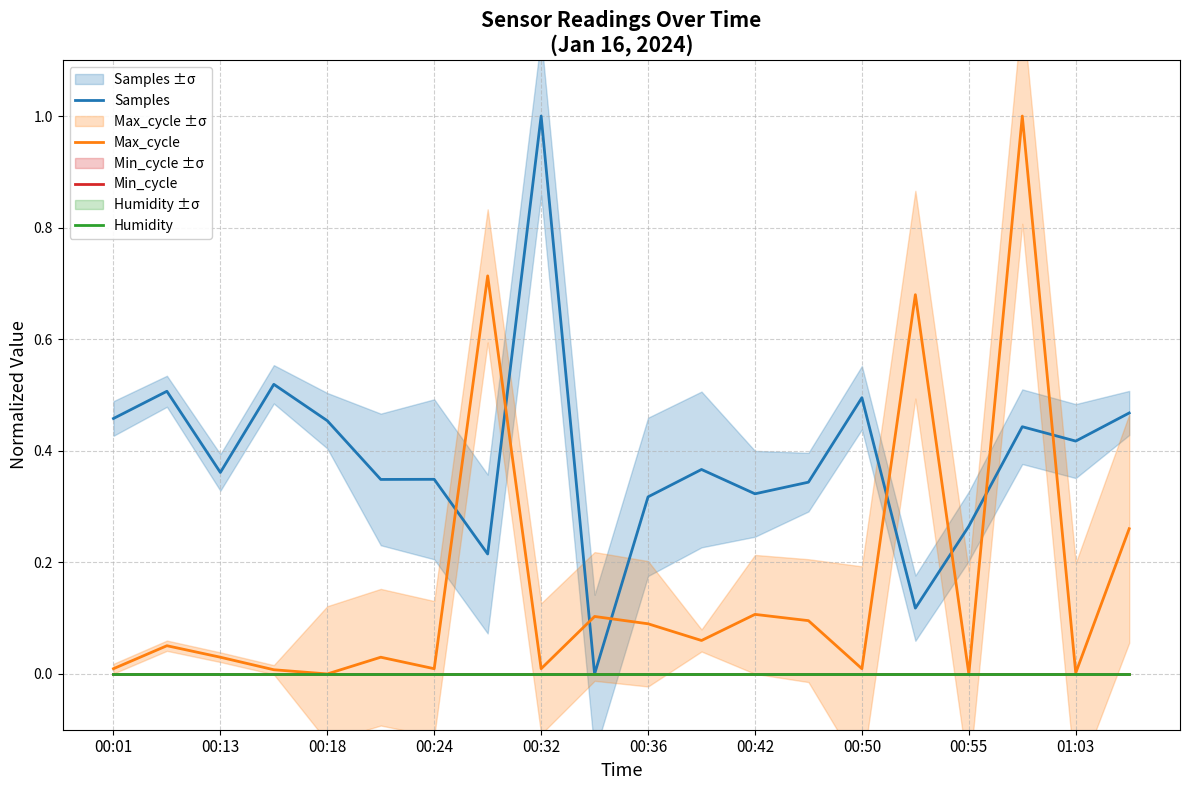

What are all the series names shown in the legend?

Samples, Max_cycle, Min_cycle, Humidity